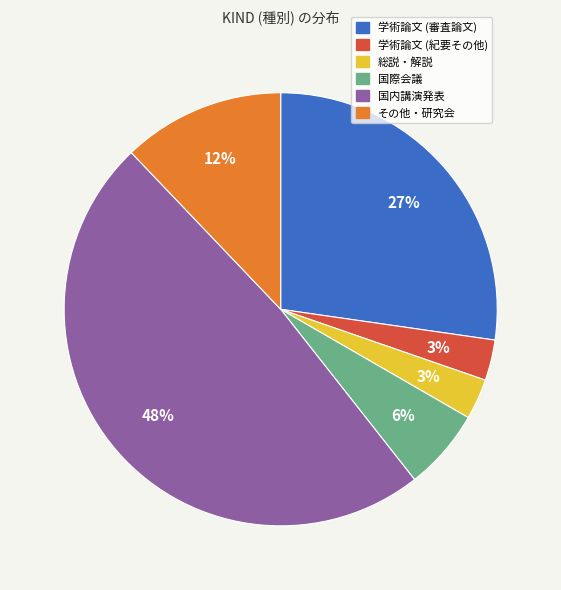

How many segments does this pie chart have?

6